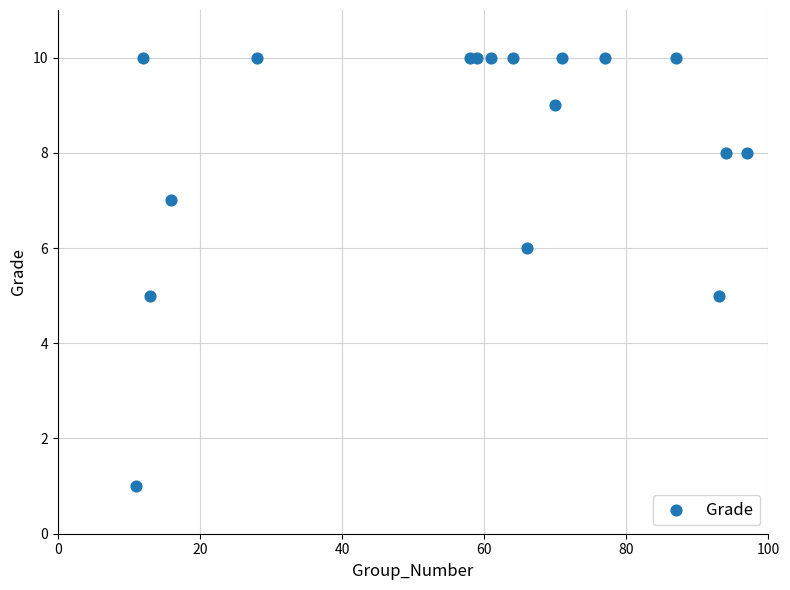

What is the range of Y values (max minus min)?

9